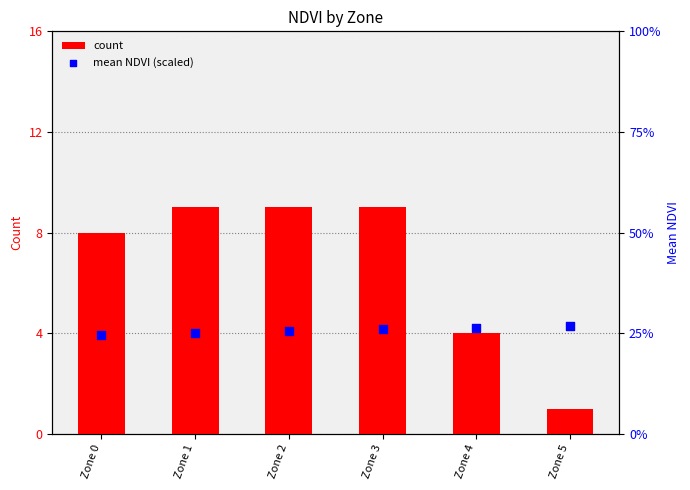

Is the value of count at Zone 3 greater than the value of mean NDVI (scaled) at Zone 5?

No